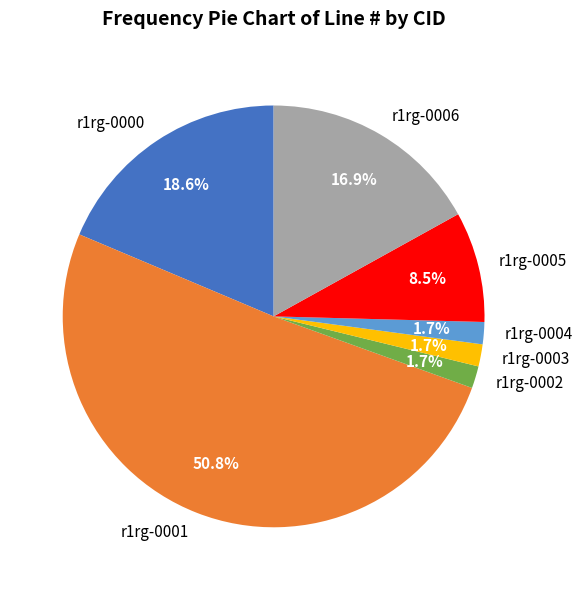

Does r1rg-0001 represent more than half of the total?

Yes